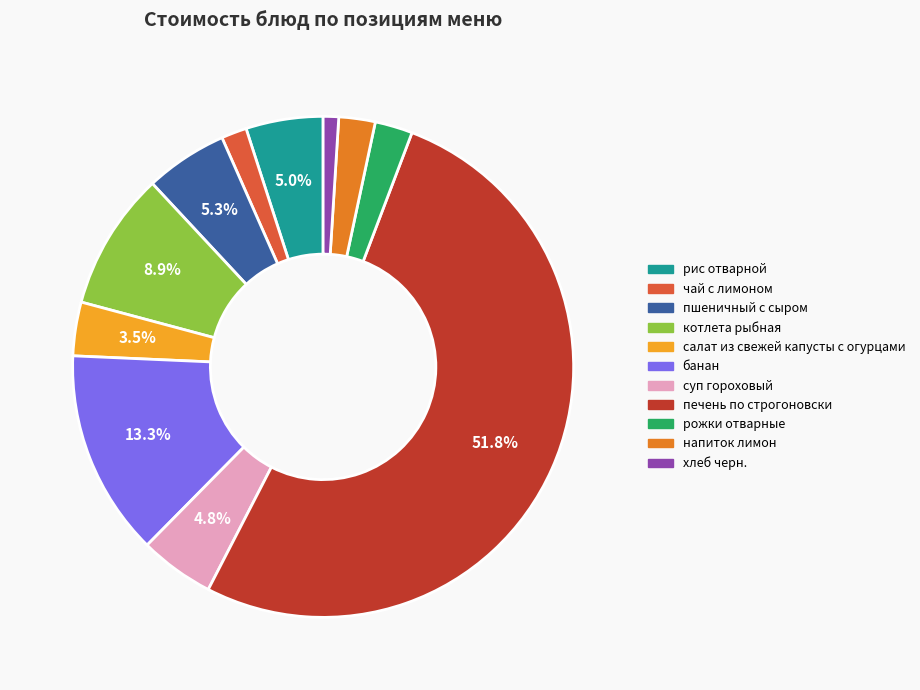

Which category has the smallest portion of the pie?

хлеб черн.